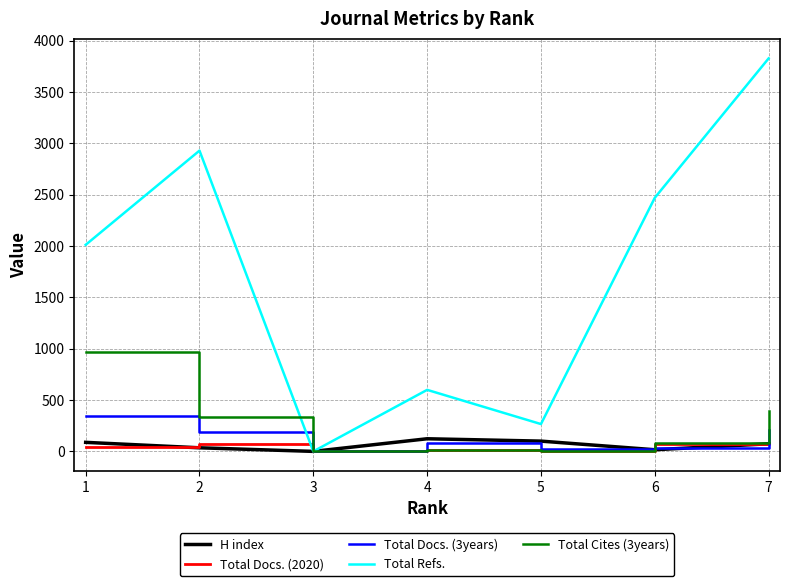

List the labels in order of Total Refs. value, largest first.

7, 2, 6, 1, 4, 5, 3